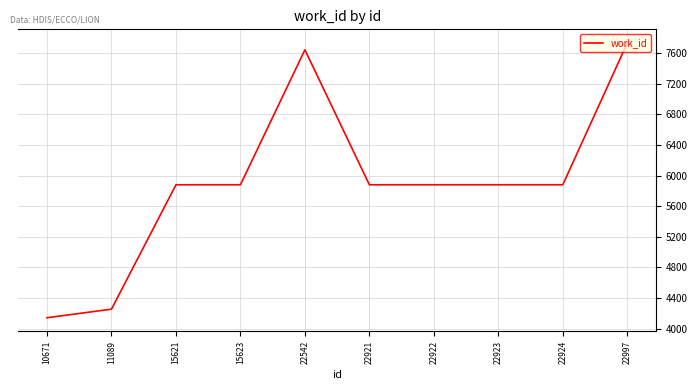

The chart shows a value of 5803 at 11089. True or false?

False